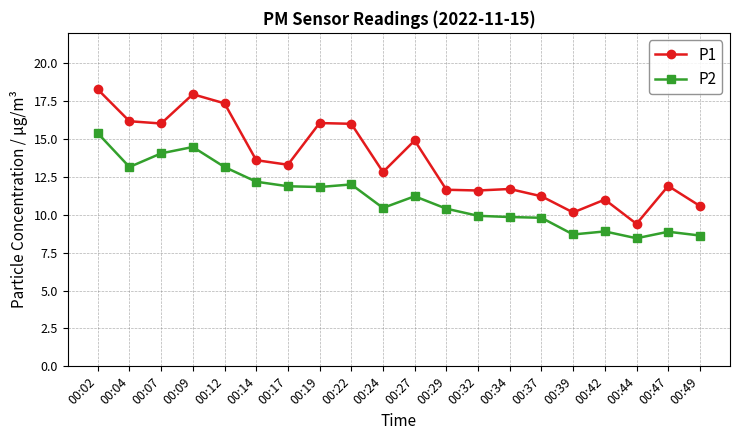

Which series has the widest spread of values?

P1